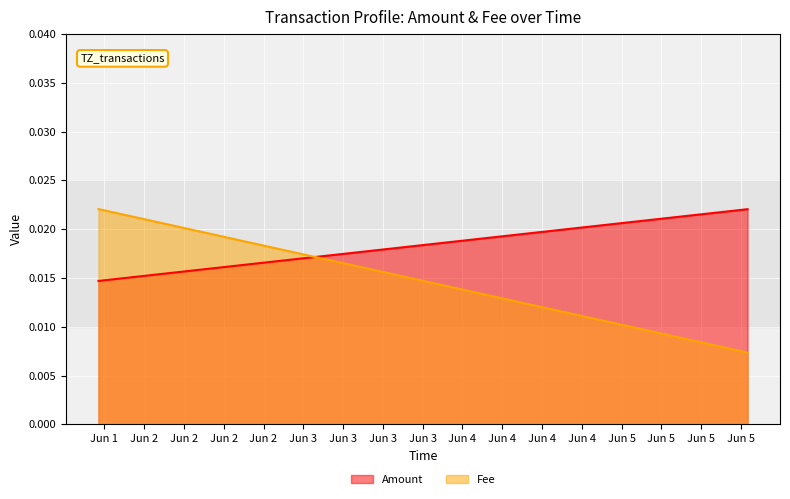

Which has a higher value, 2021-06-05 19:59:28 or 2021-06-01 18:11:01?

2021-06-05 19:59:28